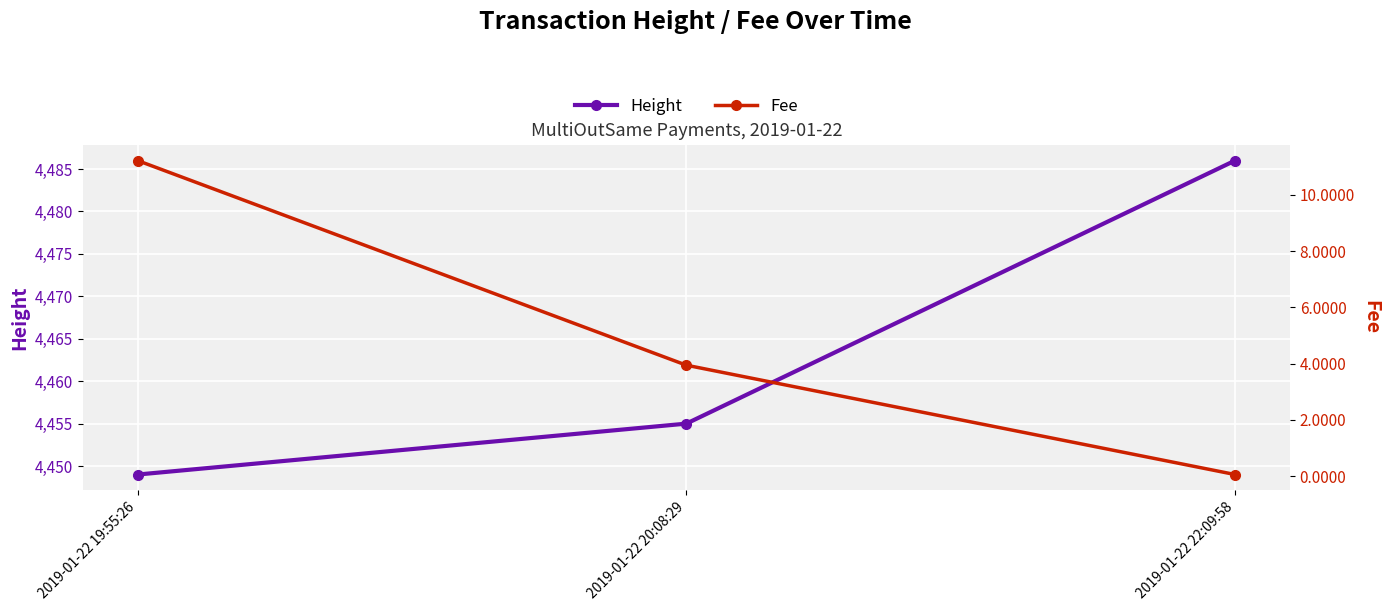

The Fee series shows 3.9 at 2019-01-22 20:08:29. True or false?

True